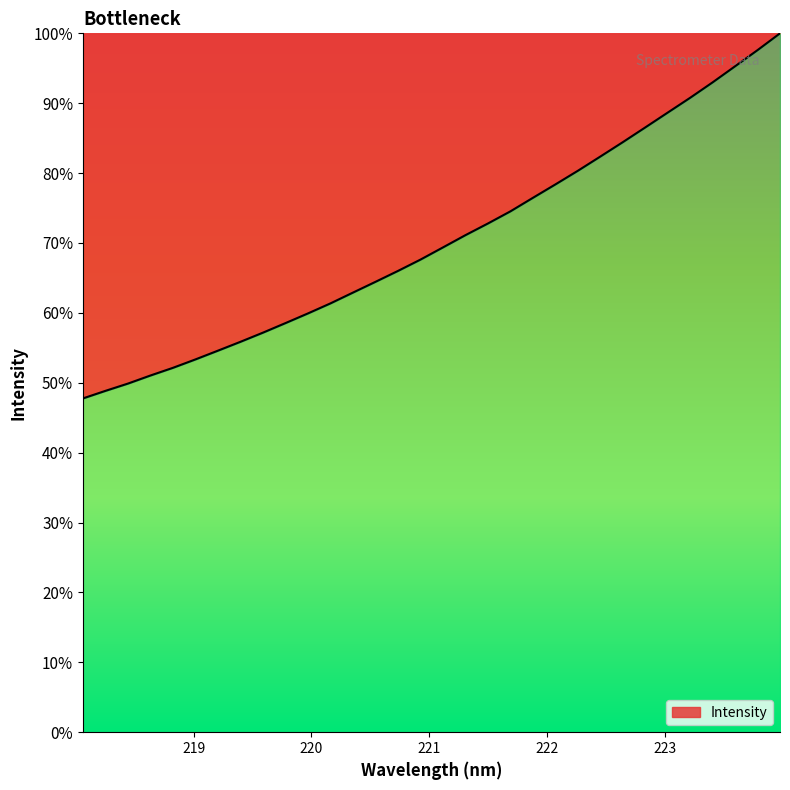

How many lines are shown in the chart?

1